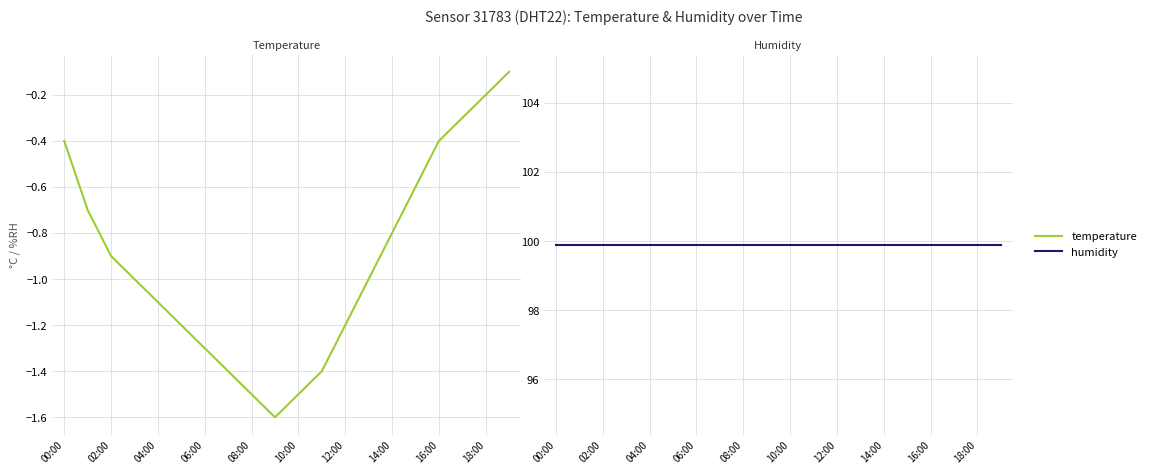

The temperature series shows -0.7 at 10:00. True or false?

False